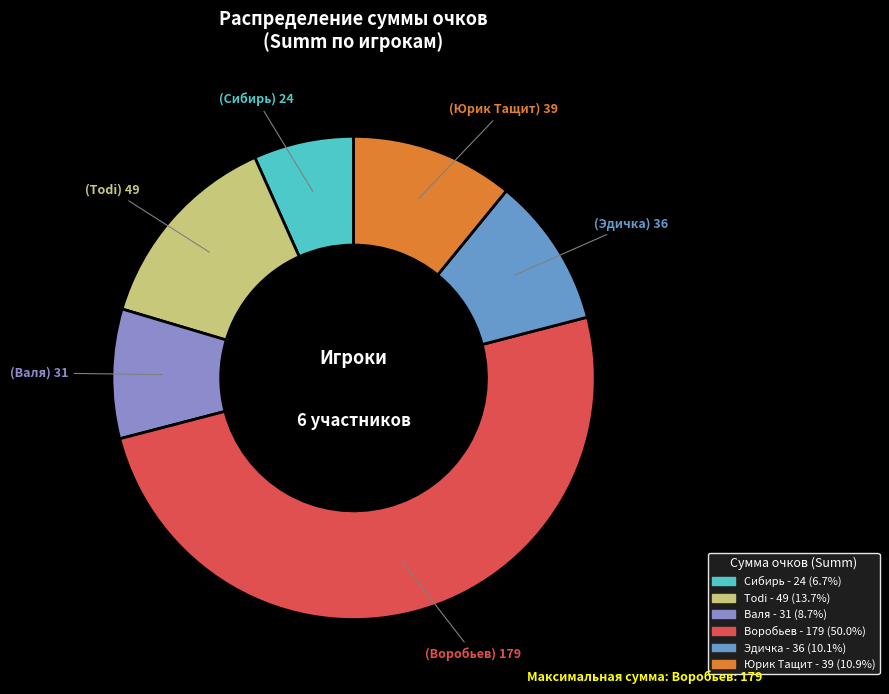

Is Todi the majority of the pie?

No